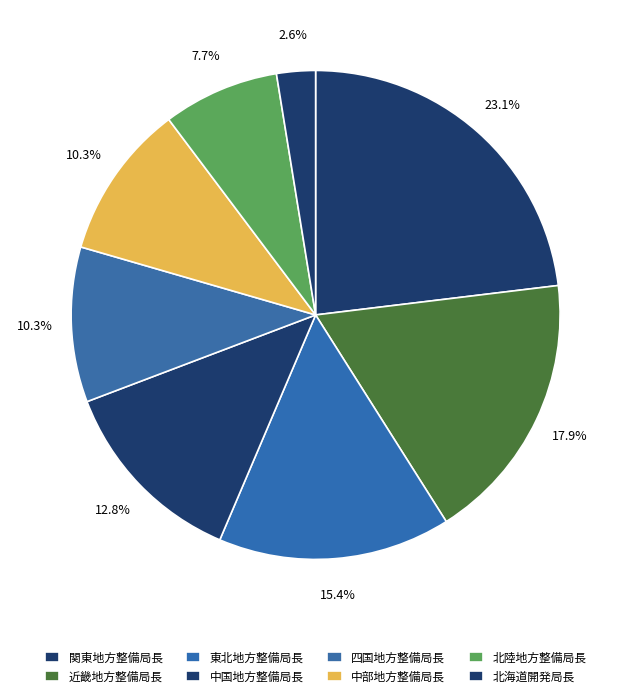

How many segments does this pie chart have?

8